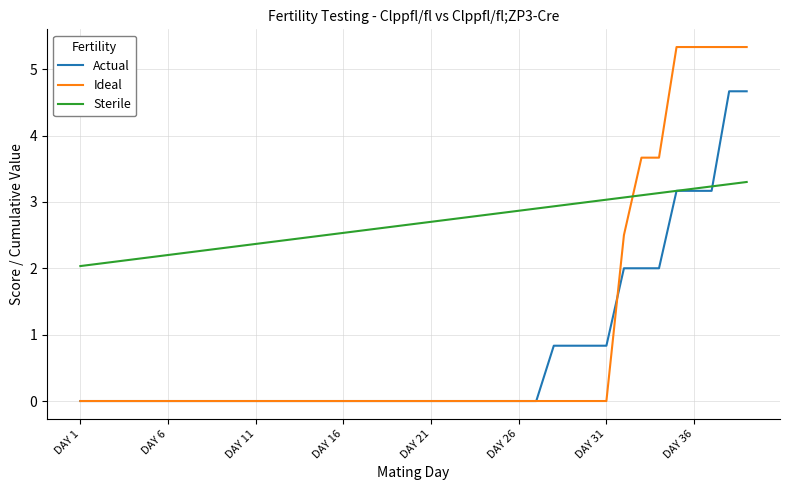

What is the maximum value shown in the chart?

5.3